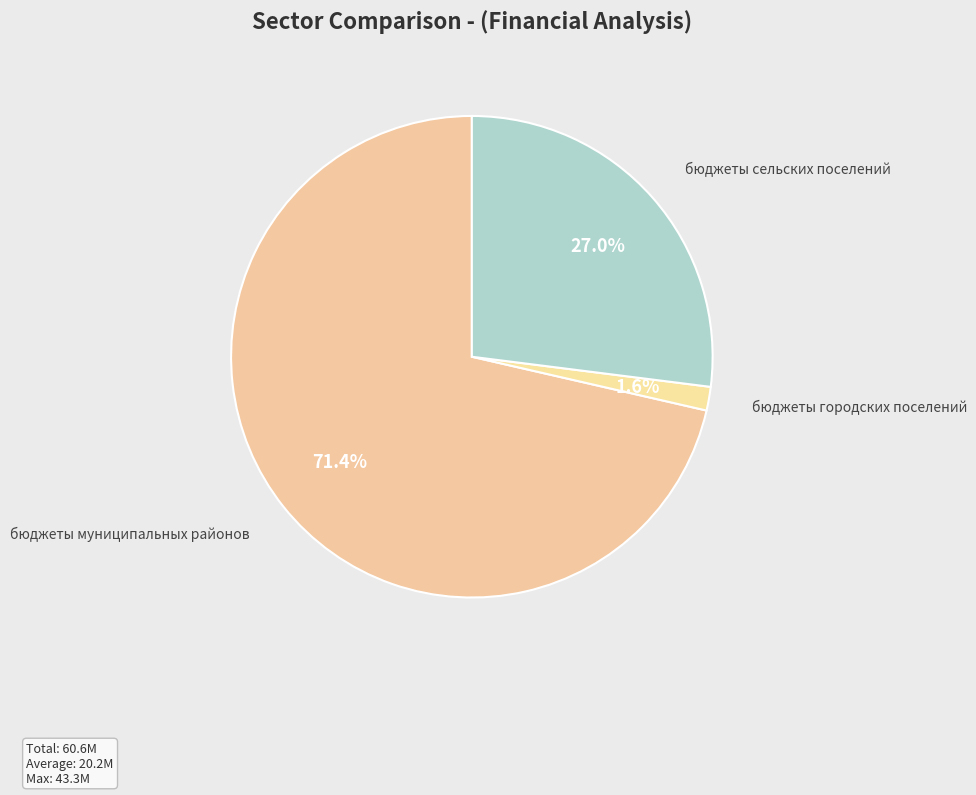

Do бюджеты муниципальных районов and бюджеты городских поселений together represent more than half of the pie?

Yes